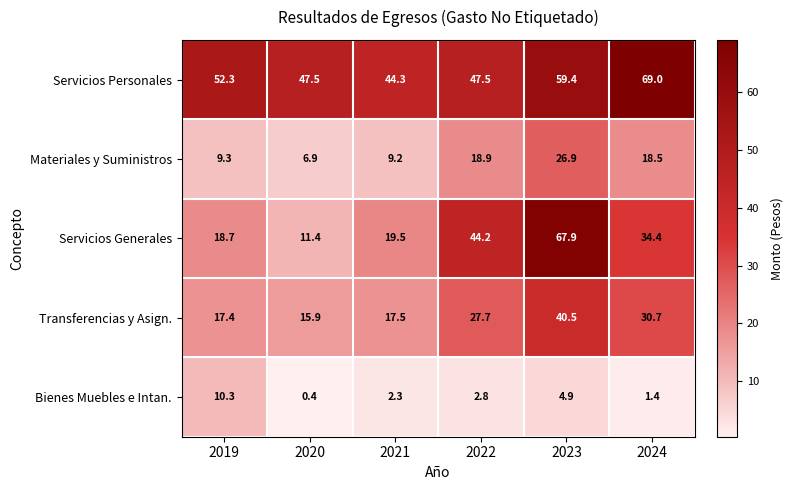

What is the sum of all Materiales y Suministros values?

89.7